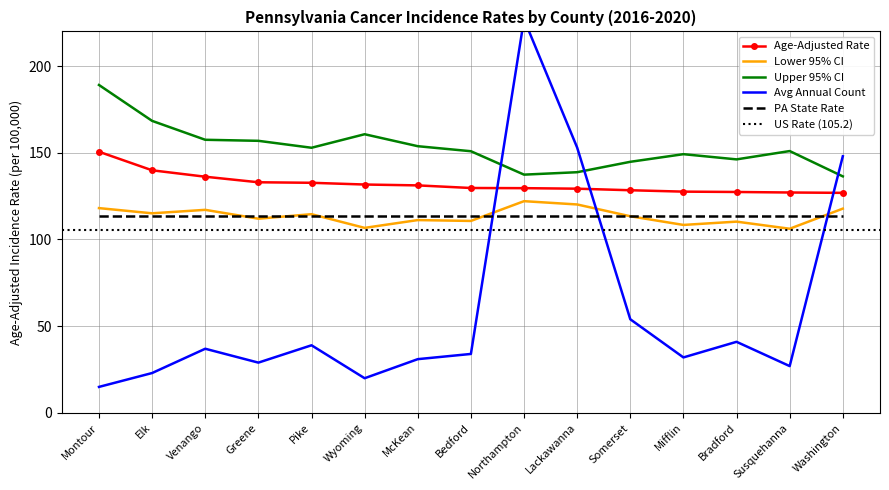

What is the sum of all Upper 95% CI values?

2294.0